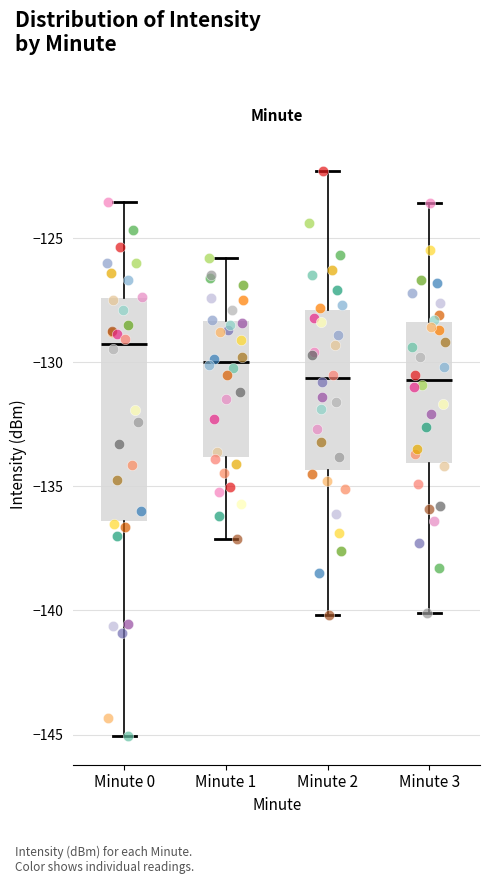

Where does the median line of the box for Minute 1 sit on the y-axis? The values are not printed on the chart, so give them approximately, as read against the axis.

-130.0